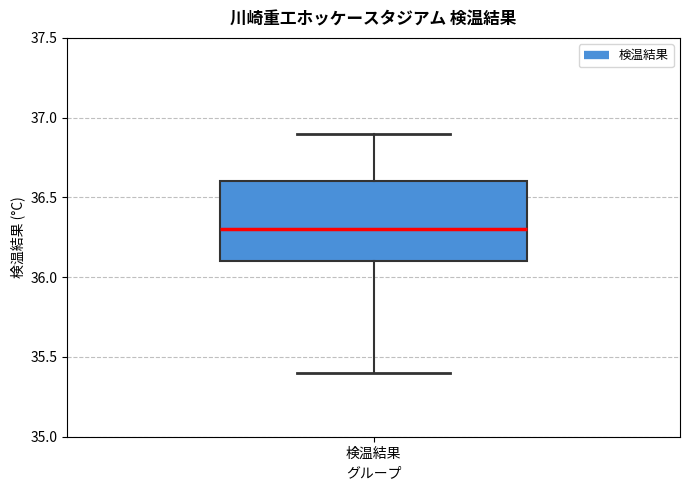

Transcribe this box plot: give where the median line is, the range the box spans, and where the two whiskers end, as read against the y-axis. The values are not printed on the chart, so give them approximately, as read against the axis.

median 36.3, box 36.1 to 36.6, whiskers 35.4 to 36.9